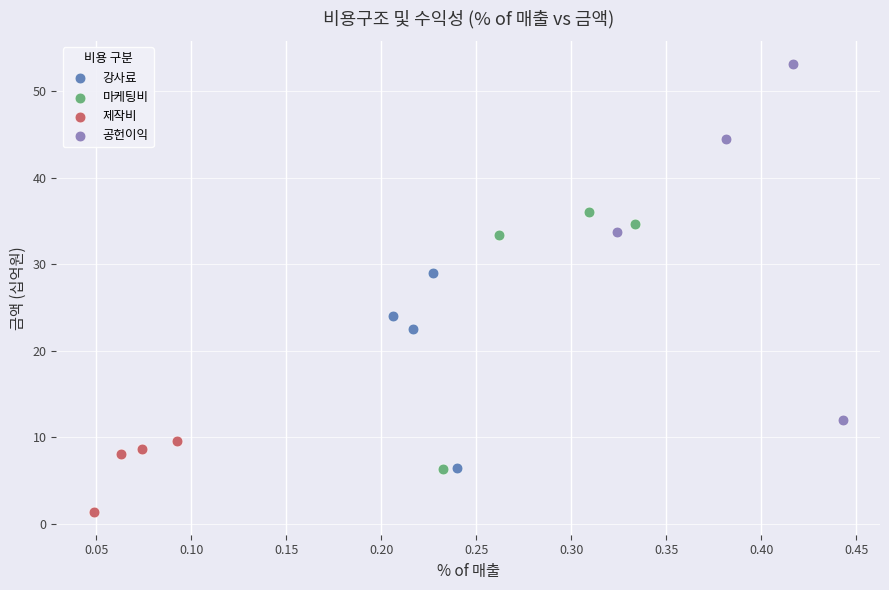

Which series contains the highest Y value?

공헌이익